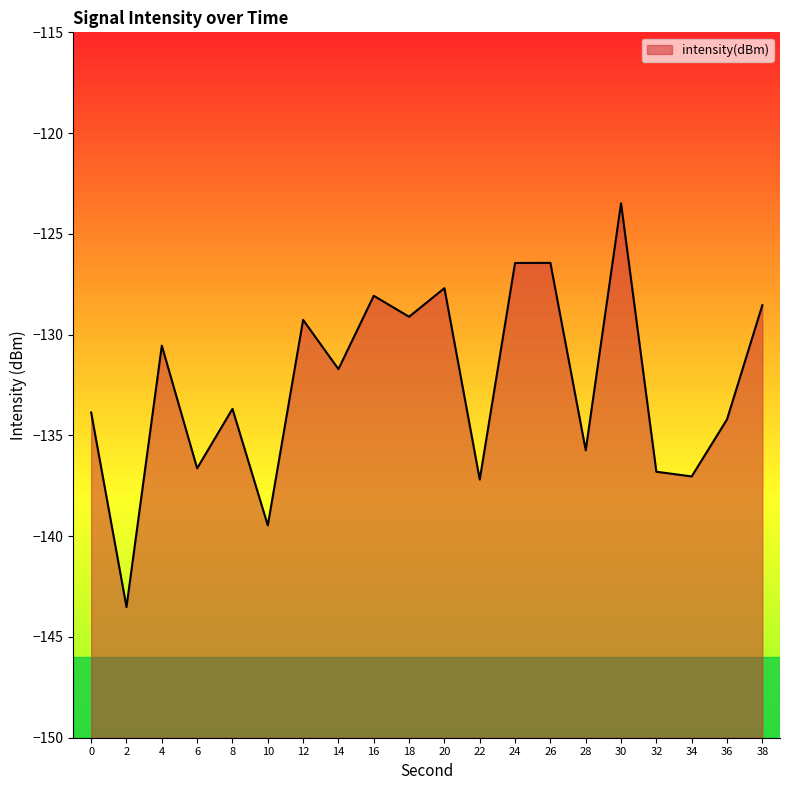

How many data points are less than -131?

11